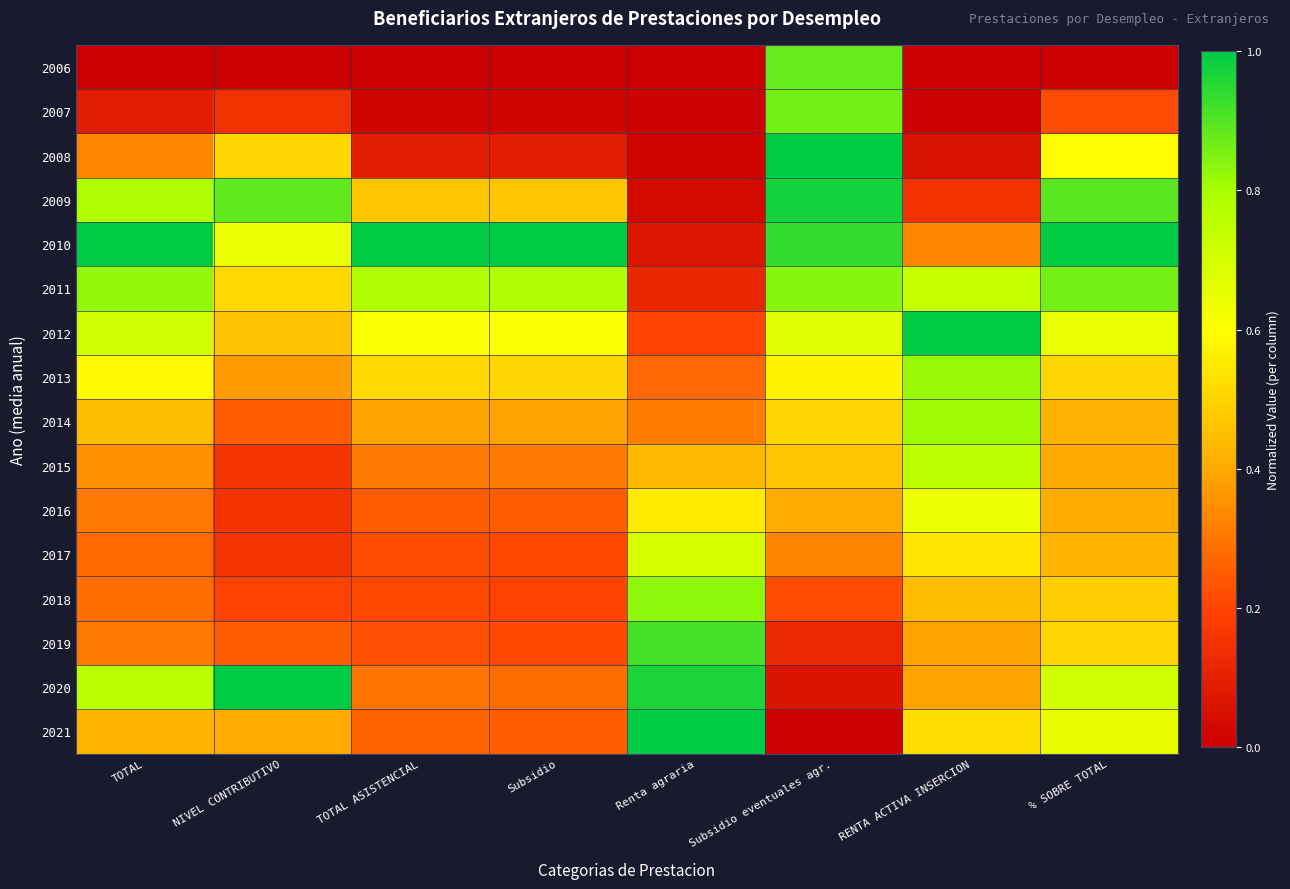

Reading left to right, transcribe all the data shown in this chart.

2006: TOTAL=0.0	NIVEL CONTRIBUTIVO=0.0	TOTAL ASISTENCIAL=0.0	Subsidio=0.0	Renta agraria=0.0	Subsidio eventuales agr.=0.9	RENTA ACTIVA INSERCION=0.0	% SOBRE TOTAL=0.0
2007: TOTAL=0.1	NIVEL CONTRIBUTIVO=0.1	TOTAL ASISTENCIAL=0.0	Subsidio=0.0	Renta agraria=0.0	Subsidio eventuales agr.=0.9	RENTA ACTIVA INSERCION=0.0	% SOBRE TOTAL=0.2
2008: TOTAL=0.3	NIVEL CONTRIBUTIVO=0.5	TOTAL ASISTENCIAL=0.1	Subsidio=0.1	Renta agraria=0.0	Subsidio eventuales agr.=1.0	RENTA ACTIVA INSERCION=0.1	% SOBRE TOTAL=0.6
2009: TOTAL=0.8	NIVEL CONTRIBUTIVO=0.9	TOTAL ASISTENCIAL=0.5	Subsidio=0.5	Renta agraria=0.0	Subsidio eventuales agr.=1.0	RENTA ACTIVA INSERCION=0.2	% SOBRE TOTAL=0.9
2010: TOTAL=1.0	NIVEL CONTRIBUTIVO=0.6	TOTAL ASISTENCIAL=1.0	Subsidio=1.0	Renta agraria=0.1	Subsidio eventuales agr.=0.9	RENTA ACTIVA INSERCION=0.3	% SOBRE TOTAL=1.0
2011: TOTAL=0.8	NIVEL CONTRIBUTIVO=0.5	TOTAL ASISTENCIAL=0.8	Subsidio=0.8	Renta agraria=0.1	Subsidio eventuales agr.=0.8	RENTA ACTIVA INSERCION=0.7	% SOBRE TOTAL=0.9
2012: TOTAL=0.7	NIVEL CONTRIBUTIVO=0.5	TOTAL ASISTENCIAL=0.6	Subsidio=0.6	Renta agraria=0.2	Subsidio eventuales agr.=0.7	RENTA ACTIVA INSERCION=1.0	% SOBRE TOTAL=0.6
2013: TOTAL=0.6	NIVEL CONTRIBUTIVO=0.4	TOTAL ASISTENCIAL=0.5	Subsidio=0.5	Renta agraria=0.3	Subsidio eventuales agr.=0.6	RENTA ACTIVA INSERCION=0.8	% SOBRE TOTAL=0.5
2014: TOTAL=0.4	NIVEL CONTRIBUTIVO=0.3	TOTAL ASISTENCIAL=0.4	Subsidio=0.4	Renta agraria=0.3	Subsidio eventuales agr.=0.5	RENTA ACTIVA INSERCION=0.8	% SOBRE TOTAL=0.4
2015: TOTAL=0.4	NIVEL CONTRIBUTIVO=0.2	TOTAL ASISTENCIAL=0.3	Subsidio=0.3	Renta agraria=0.4	Subsidio eventuales agr.=0.5	RENTA ACTIVA INSERCION=0.8	% SOBRE TOTAL=0.4
2016: TOTAL=0.3	NIVEL CONTRIBUTIVO=0.2	TOTAL ASISTENCIAL=0.3	Subsidio=0.2	Renta agraria=0.6	Subsidio eventuales agr.=0.4	RENTA ACTIVA INSERCION=0.6	% SOBRE TOTAL=0.4
2017: TOTAL=0.3	NIVEL CONTRIBUTIVO=0.2	TOTAL ASISTENCIAL=0.2	Subsidio=0.2	Renta agraria=0.7	Subsidio eventuales agr.=0.3	RENTA ACTIVA INSERCION=0.5	% SOBRE TOTAL=0.4
2018: TOTAL=0.3	NIVEL CONTRIBUTIVO=0.2	TOTAL ASISTENCIAL=0.2	Subsidio=0.2	Renta agraria=0.8	Subsidio eventuales agr.=0.2	RENTA ACTIVA INSERCION=0.4	% SOBRE TOTAL=0.5
2019: TOTAL=0.3	NIVEL CONTRIBUTIVO=0.2	TOTAL ASISTENCIAL=0.2	Subsidio=0.2	Renta agraria=0.9	Subsidio eventuales agr.=0.1	RENTA ACTIVA INSERCION=0.4	% SOBRE TOTAL=0.5
2020: TOTAL=0.8	NIVEL CONTRIBUTIVO=1.0	TOTAL ASISTENCIAL=0.3	Subsidio=0.3	Renta agraria=1.0	Subsidio eventuales agr.=0.1	RENTA ACTIVA INSERCION=0.4	% SOBRE TOTAL=0.7
2021: TOTAL=0.4	NIVEL CONTRIBUTIVO=0.4	TOTAL ASISTENCIAL=0.3	Subsidio=0.3	Renta agraria=1.0	Subsidio eventuales agr.=0.0	RENTA ACTIVA INSERCION=0.5	% SOBRE TOTAL=0.7